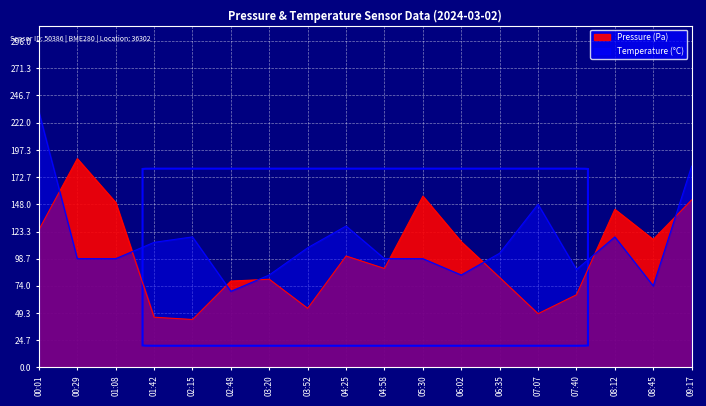

What is the sum of the pressure values at 03:20 and 04:25?

181.1